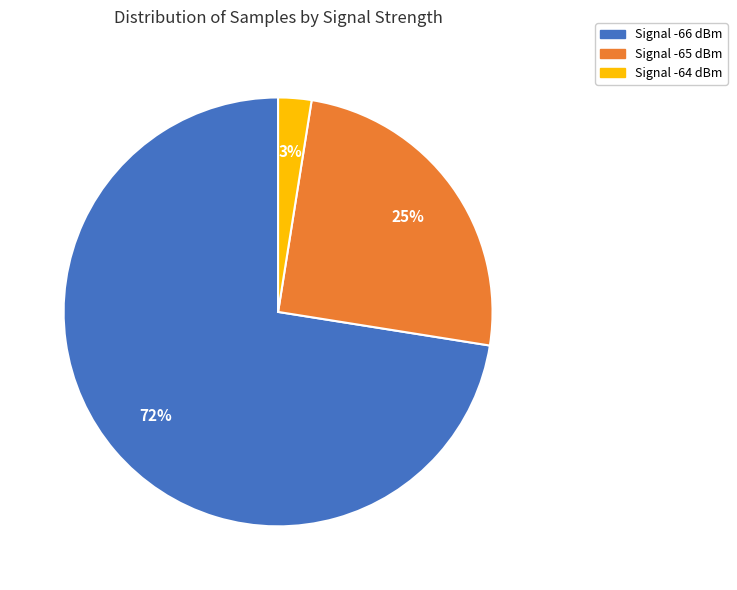

Is there any slice that represents more than half of the pie?

Yes